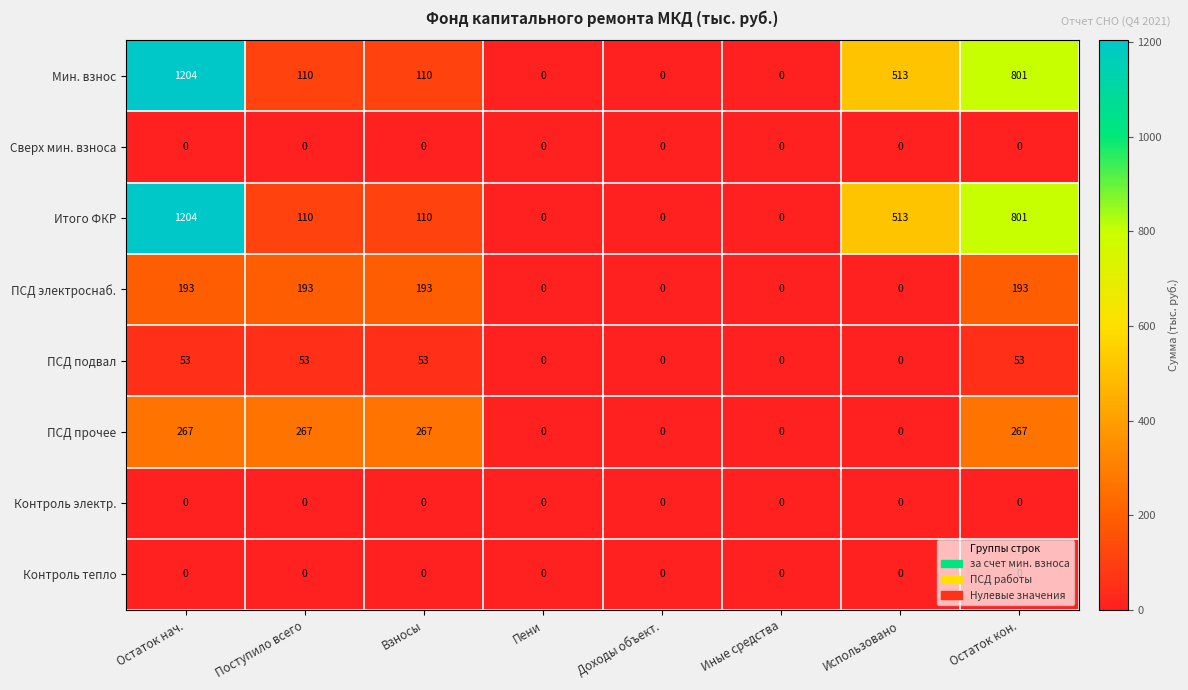

The ПСД прочее series shows 149 at Остаток кон.. True or false?

False